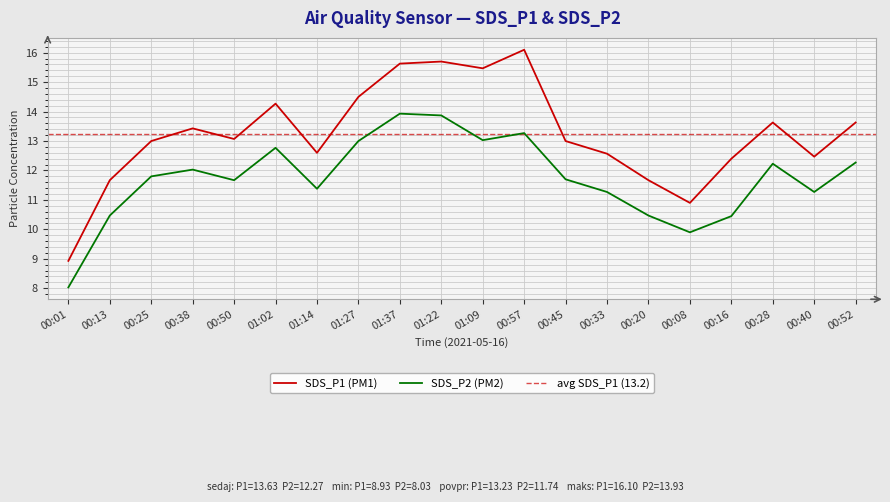

What is the label of the 16th point from the left?

00:08